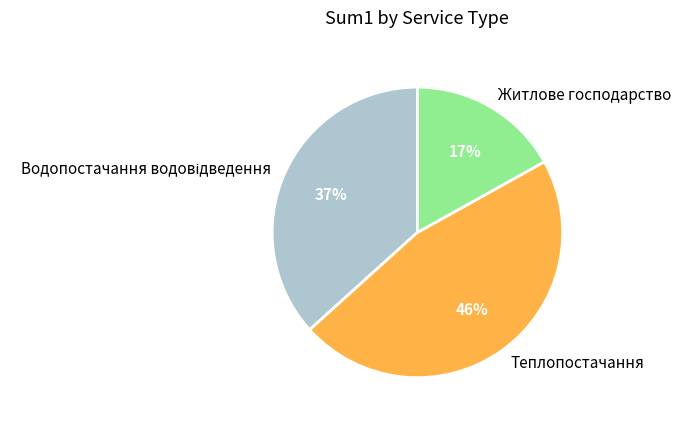

What is the largest slice in the pie chart?

Теплопостачання